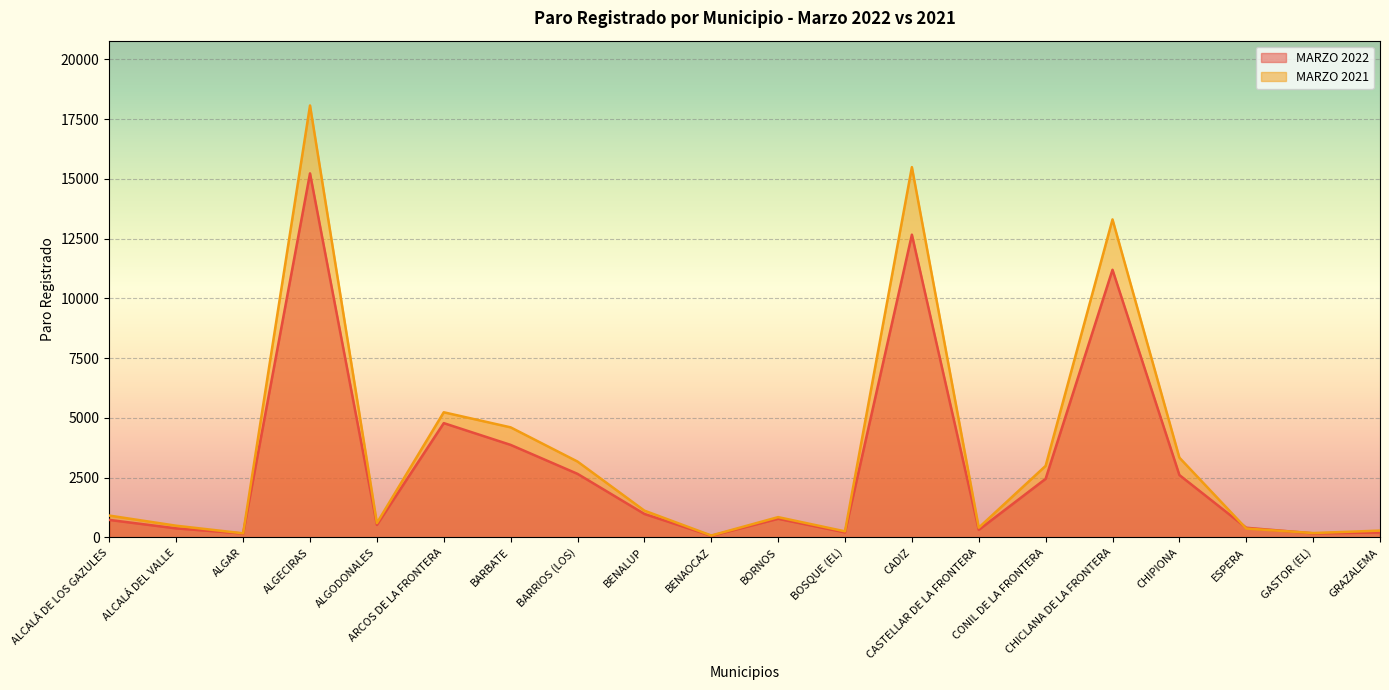

What is the difference between the maximum and minimum values in the MARZO 2022 series?

15157